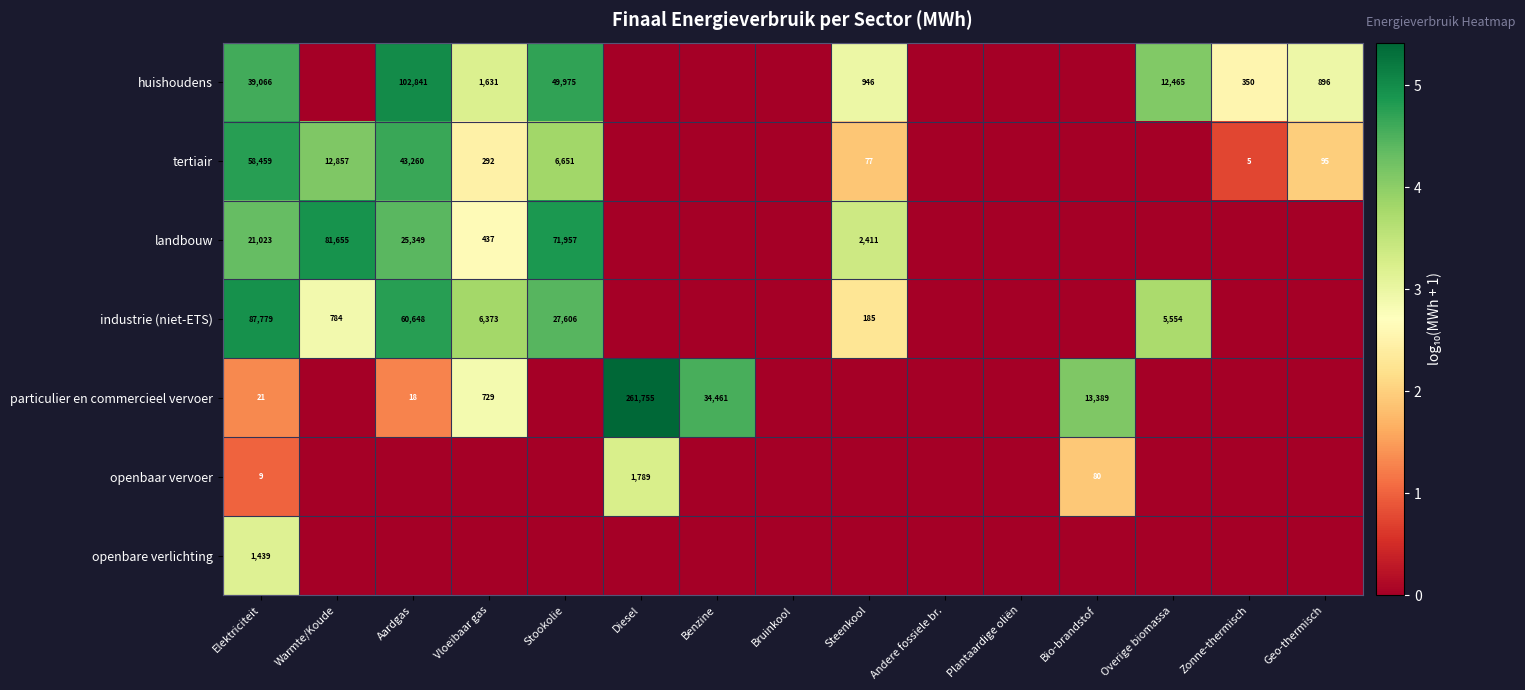

How many series are shown in this chart?

7